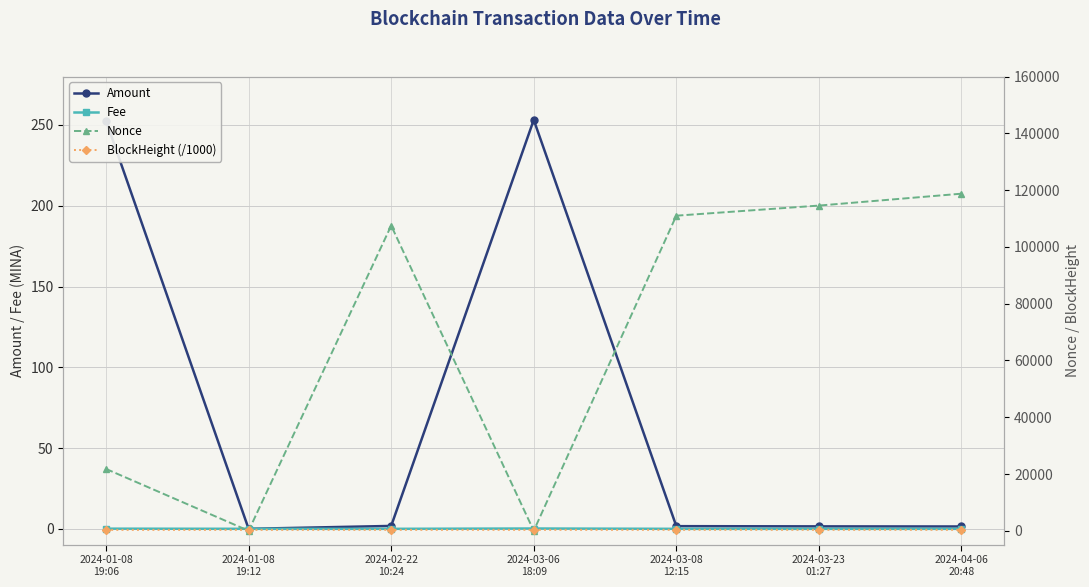

In Amount, how many points are higher than both neighbors (excluding endpoints)?

1